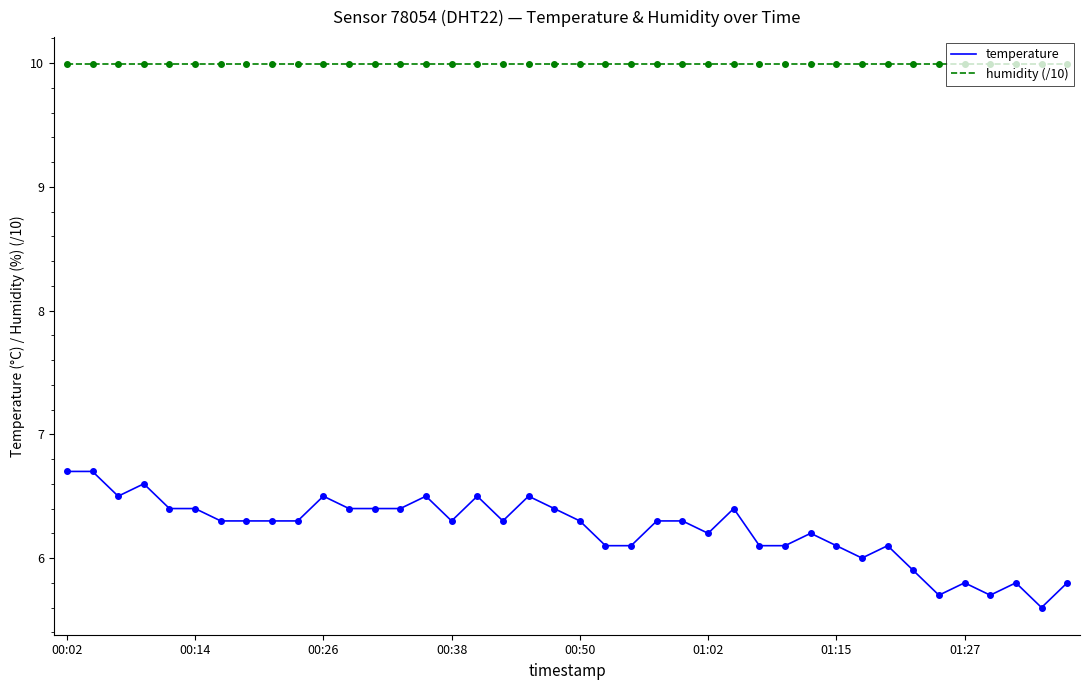

List the series in order of their peak value, highest first.

humidity (/10), temperature